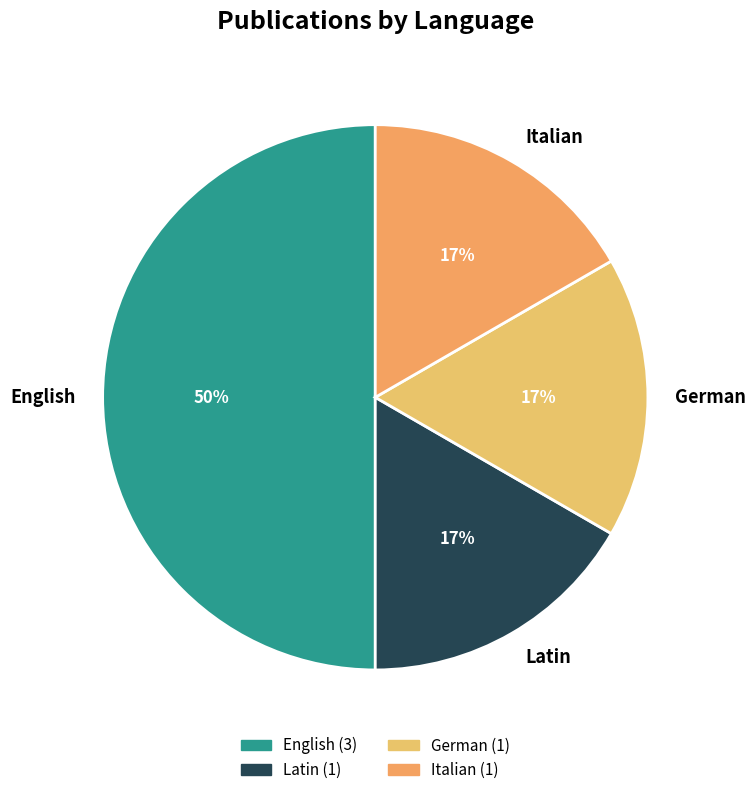

Is the sum of English and German greater than half?

Yes